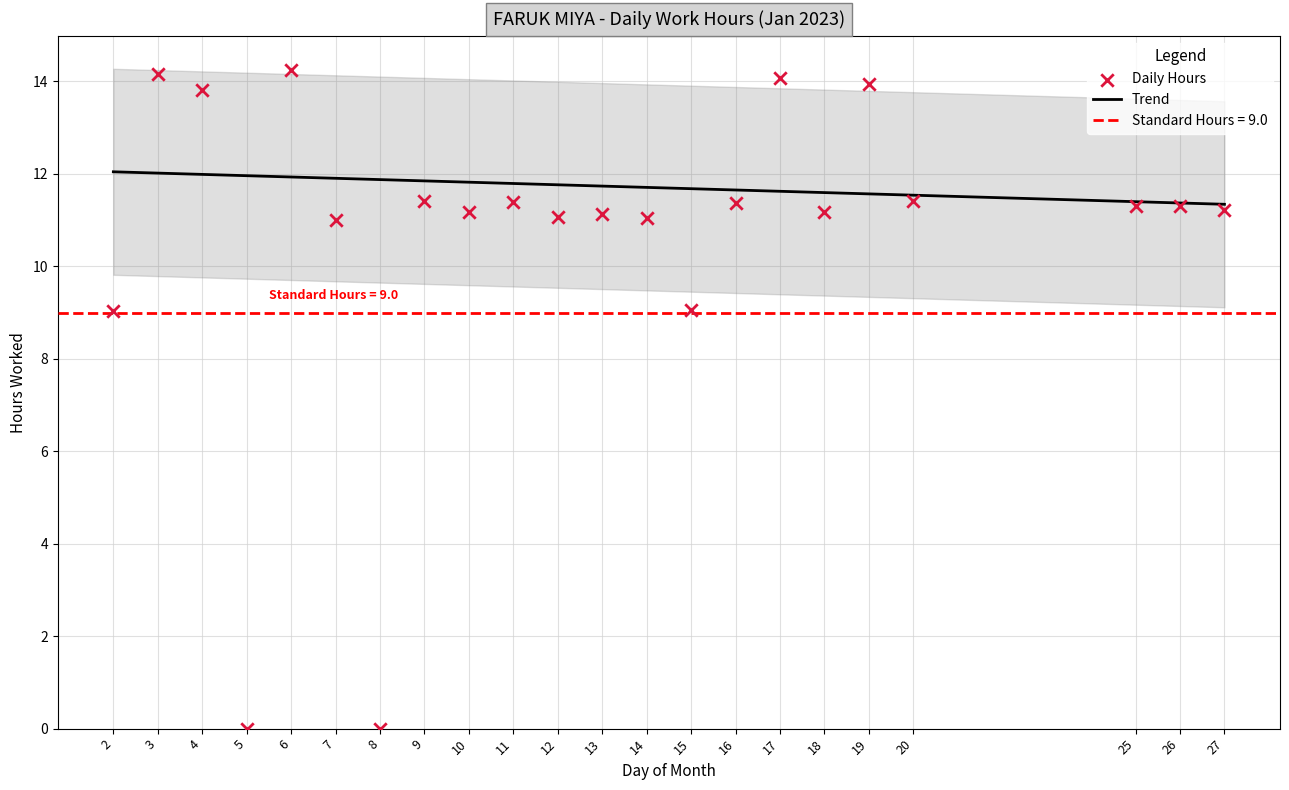

What is the change in value from 5 to 27?

+11.2